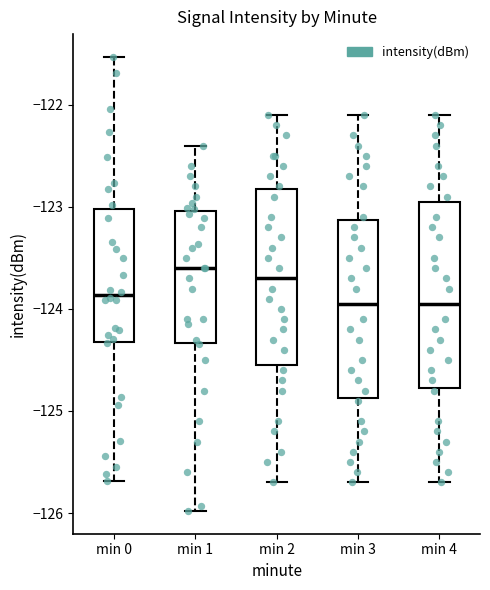

Reading left to right, transcribe this box plot: for each box, give where its median line is, the range the box spans, and where its two whiskers end, as read against the y-axis. The values are not printed on the chart, so give them approximately, as read against the axis.

min 0: median -123.9, box -124.3 to -123.0, whiskers -125.7 to -121.5
min 1: median -123.6, box -124.3 to -123.0, whiskers -126.0 to -122.4
min 2: median -123.7, box -124.5 to -122.8, whiskers -125.7 to -122.1
min 3: median -123.9, box -124.9 to -123.1, whiskers -125.7 to -122.1
min 4: median -123.9, box -124.8 to -122.9, whiskers -125.7 to -122.1